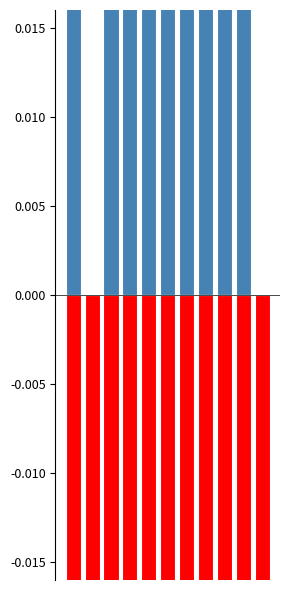

What is the value of the Белки bar at the 6th from the left?

0.1